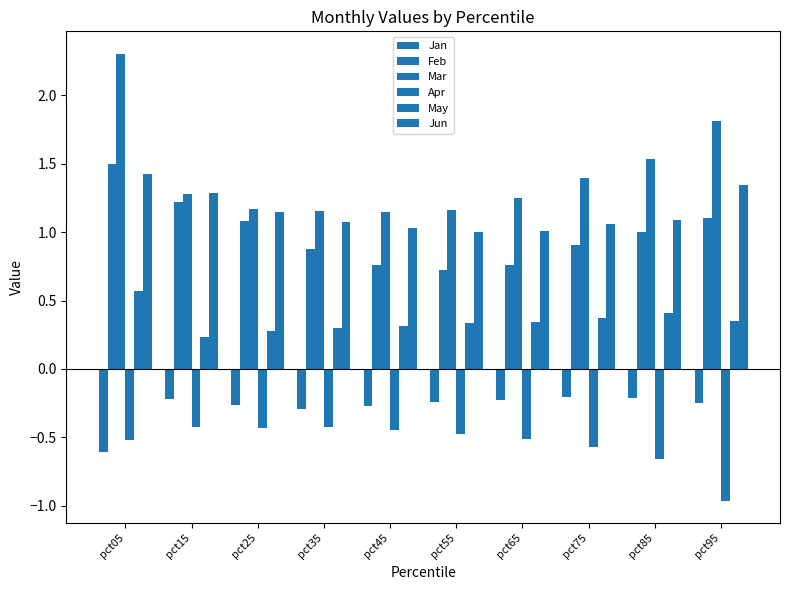

What is the difference between the highest and lowest values at pct55?

1.6